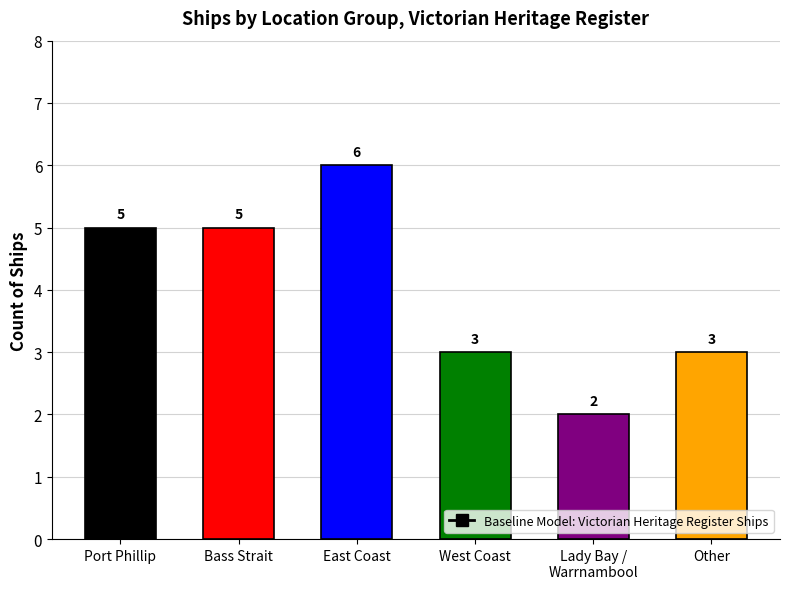

Rank the categories by value from lowest to highest.

Lady Bay / Warrnambool, West Coast, Other, Port Phillip, Bass Strait, East Coast